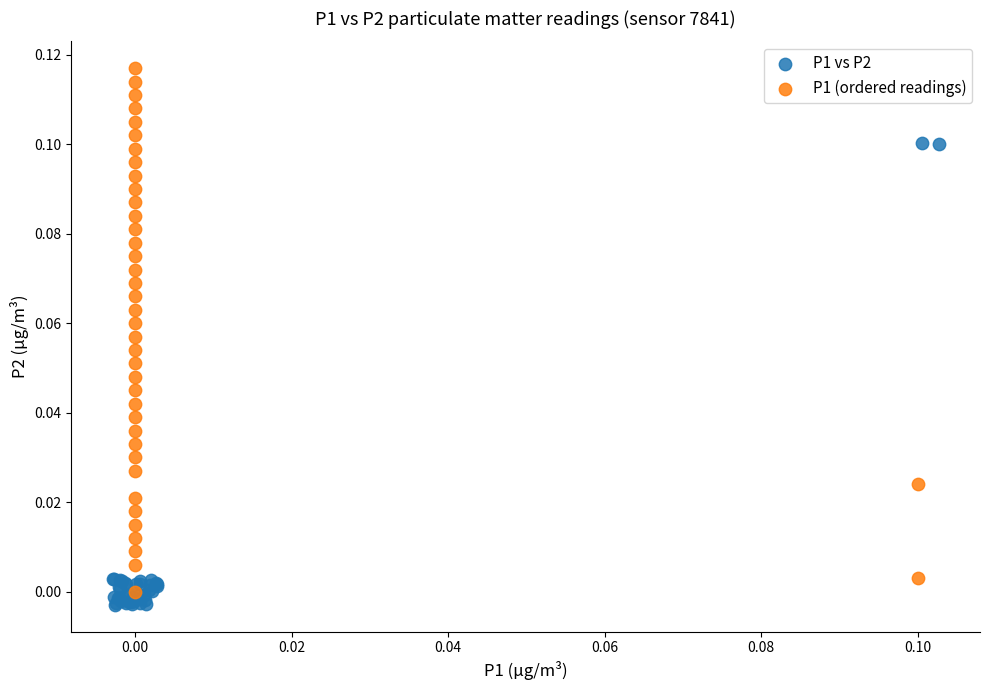

Which series reaches the maximum Y coordinate?

P1 (ordered readings)